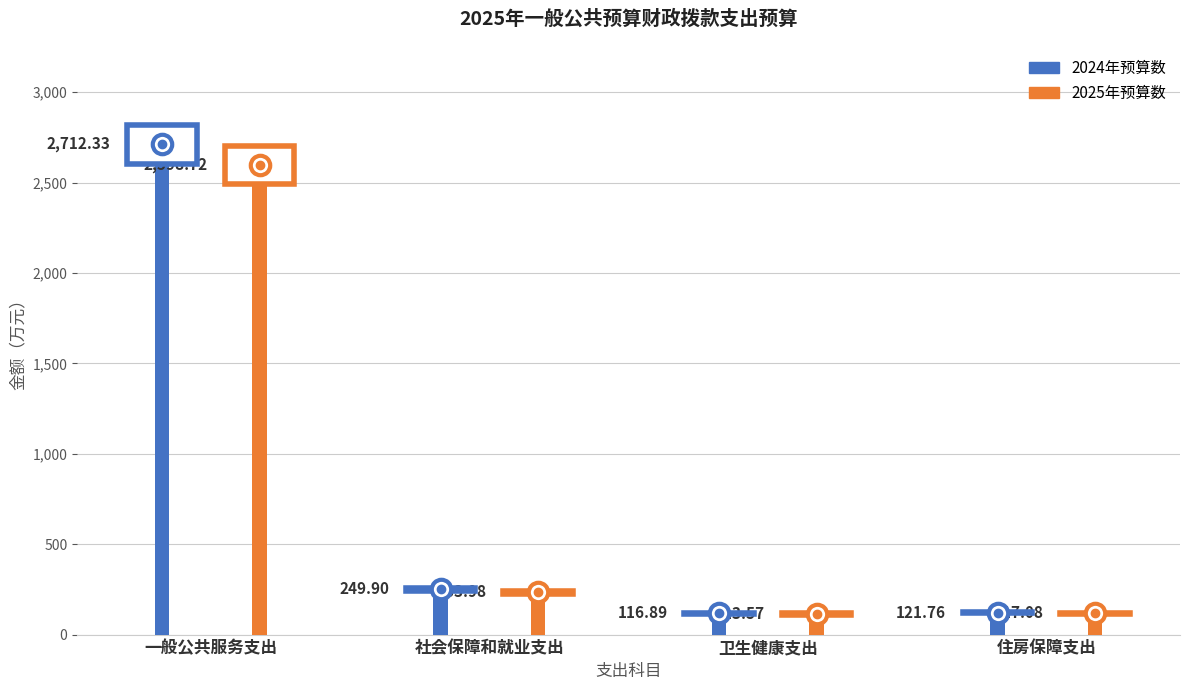

True or false: 2025年预算数 has a value of 234.0 at 社会保障和就业支出.

True